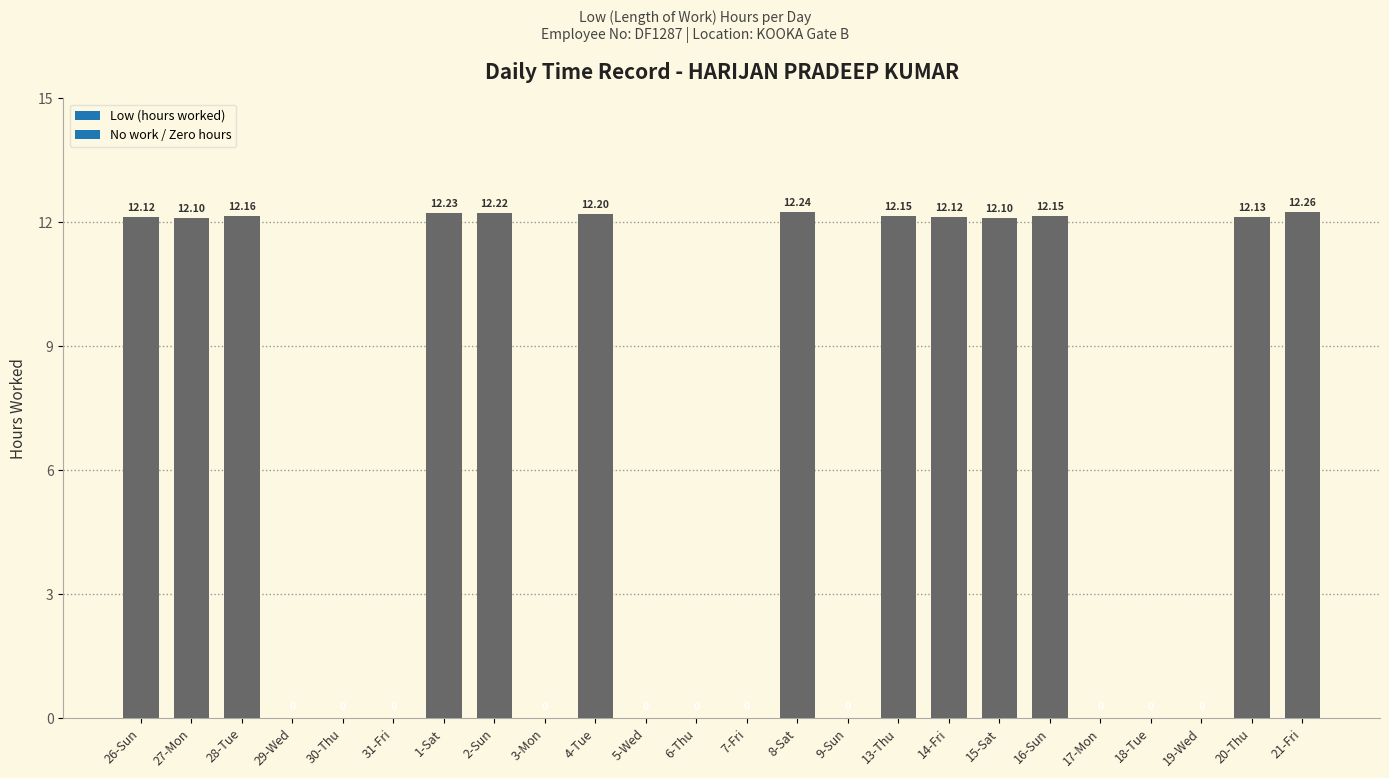

What is the ratio of the value at 2-Sun to the value at 4-Tue?

1.0